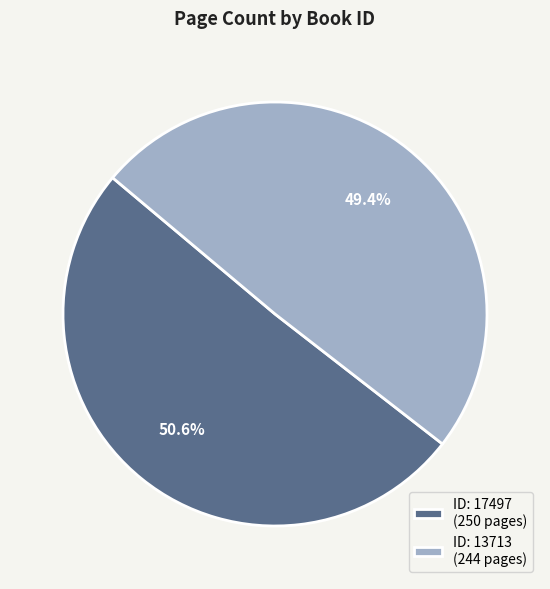

To the nearest percent, what is the difference between the largest and smallest slice percentages?

1%